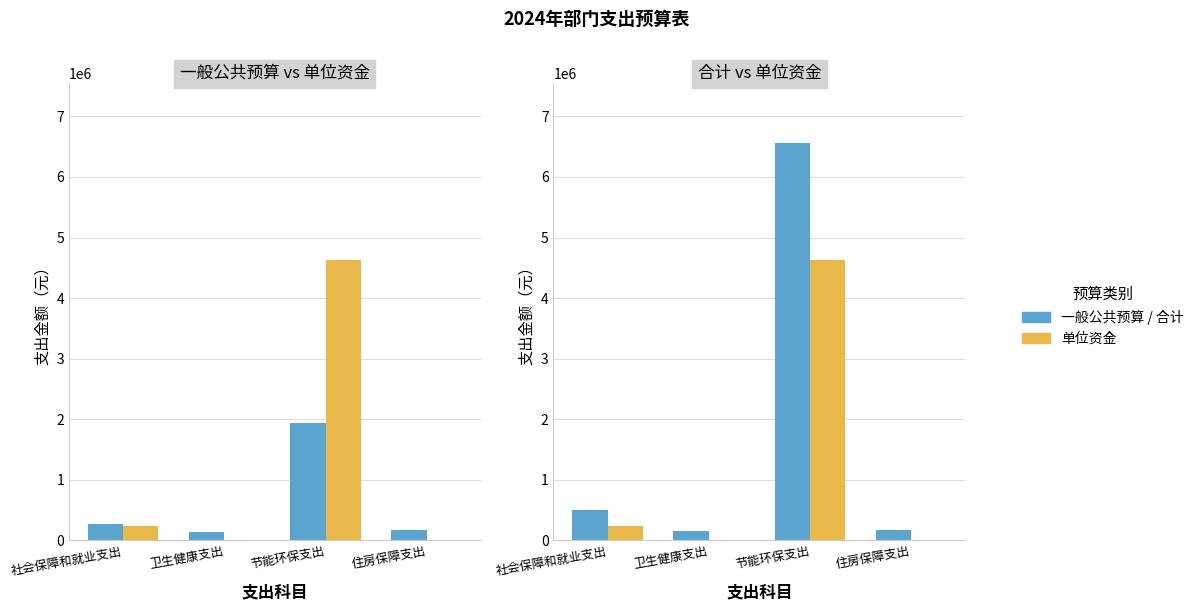

What is the value of the 一般公共预算 bar at the 3rd from the left?

1934030.6